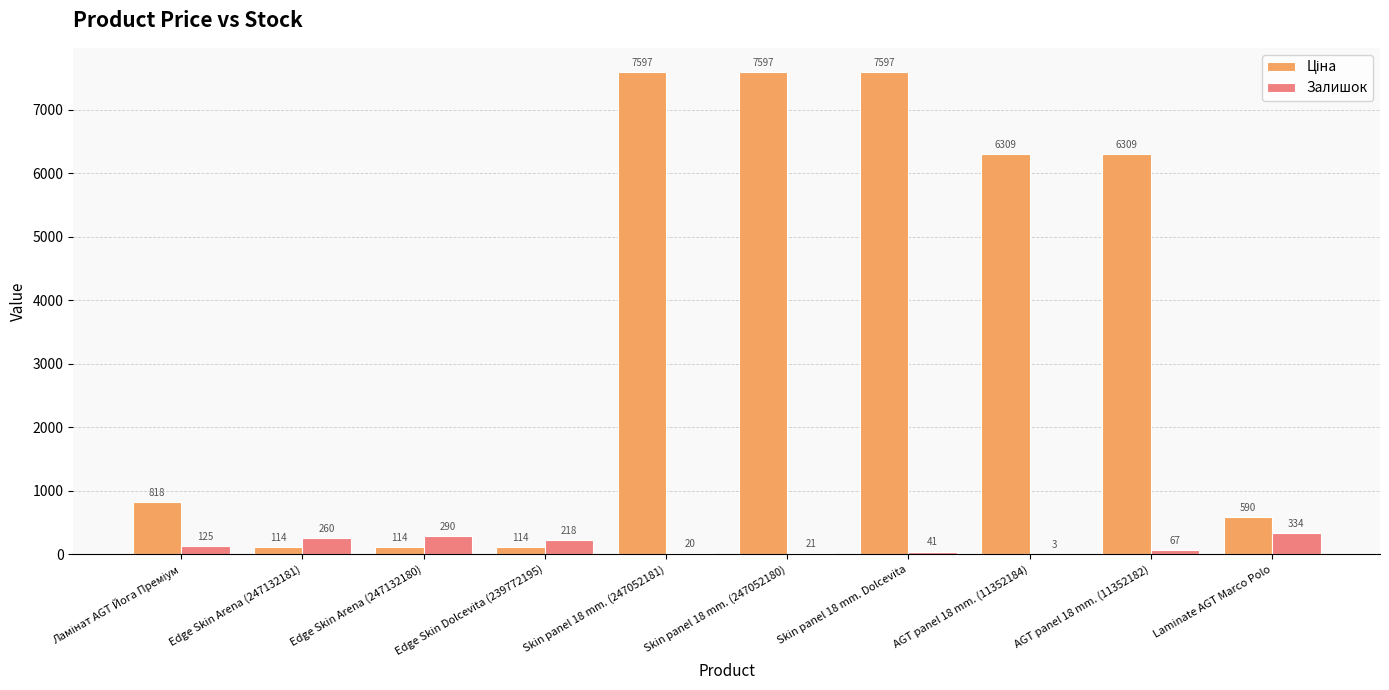

What value does the Залишок series have at Skin panel 18 mm. Dolcevita?

41.0